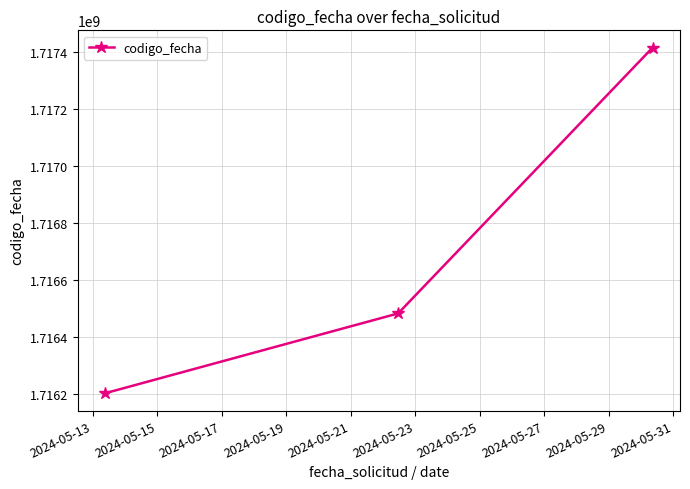

What is the minimum value shown in the chart?

1716201753